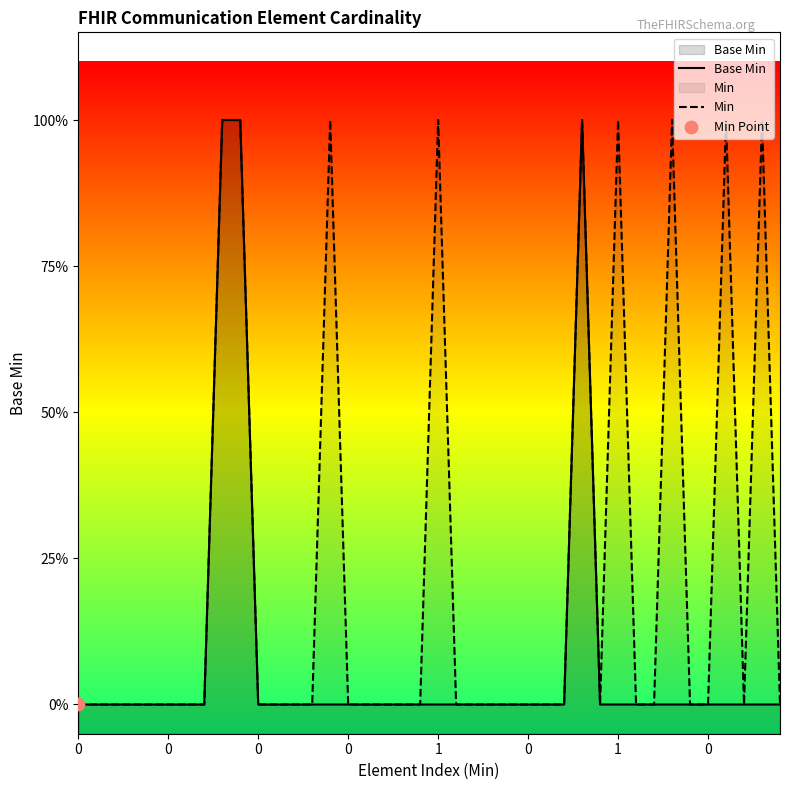

At how many categories does at least one series exceed 0?

9